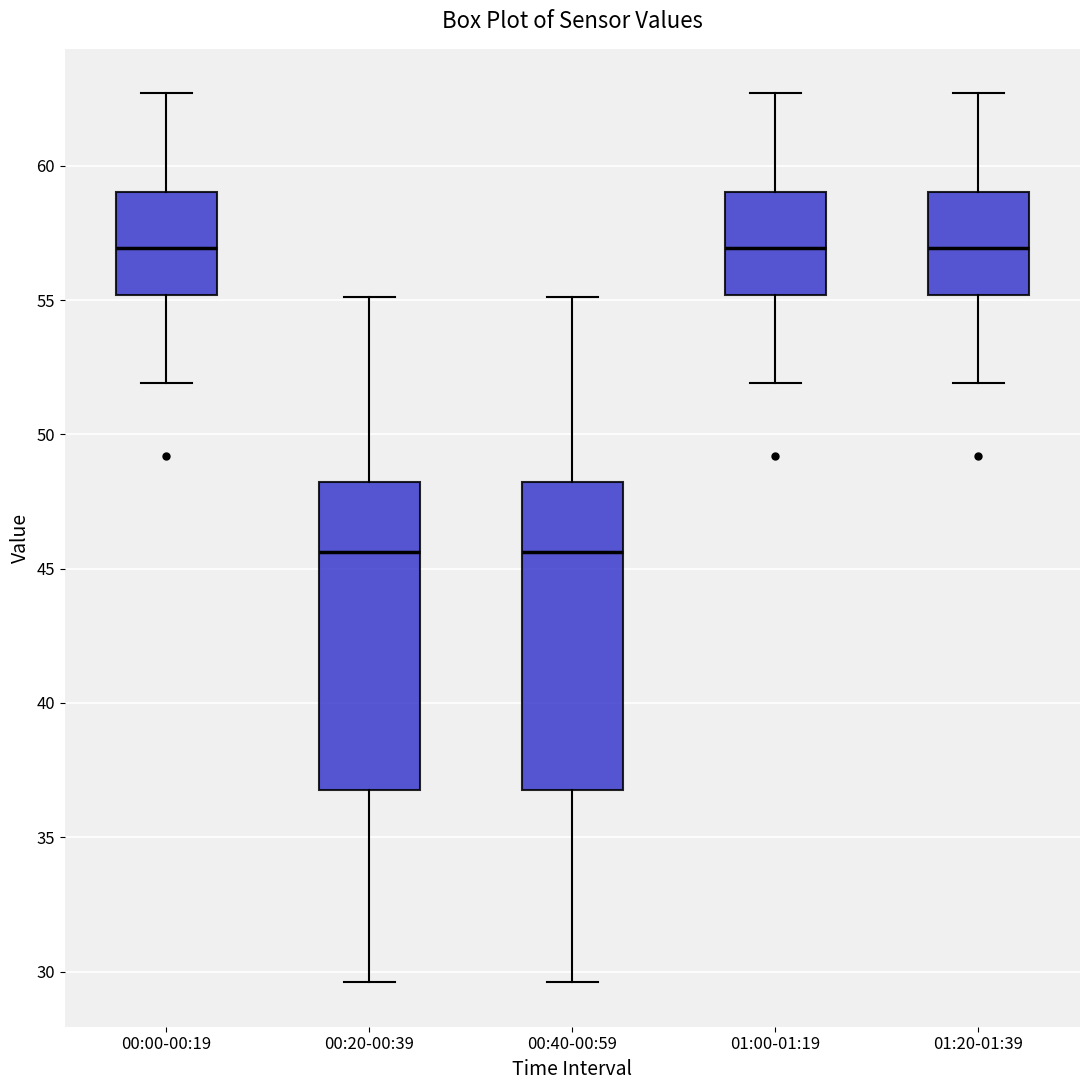

Reading left to right, transcribe this box plot: for each box, give where its median line is, the range the box spans, and where its two whiskers end, as read against the y-axis. The values are not printed on the chart, so give them approximately, as read against the axis.

00:00-00:19: median 57.0, box 55.0 to 59.0, whiskers 52.0 to 62.5
00:20-00:39: median 45.5, box 37.0 to 48.0, whiskers 29.5 to 55.0
00:40-00:59: median 45.5, box 37.0 to 48.0, whiskers 29.5 to 55.0
01:00-01:19: median 57.0, box 55.0 to 59.0, whiskers 52.0 to 62.5
01:20-01:39: median 57.0, box 55.0 to 59.0, whiskers 52.0 to 62.5